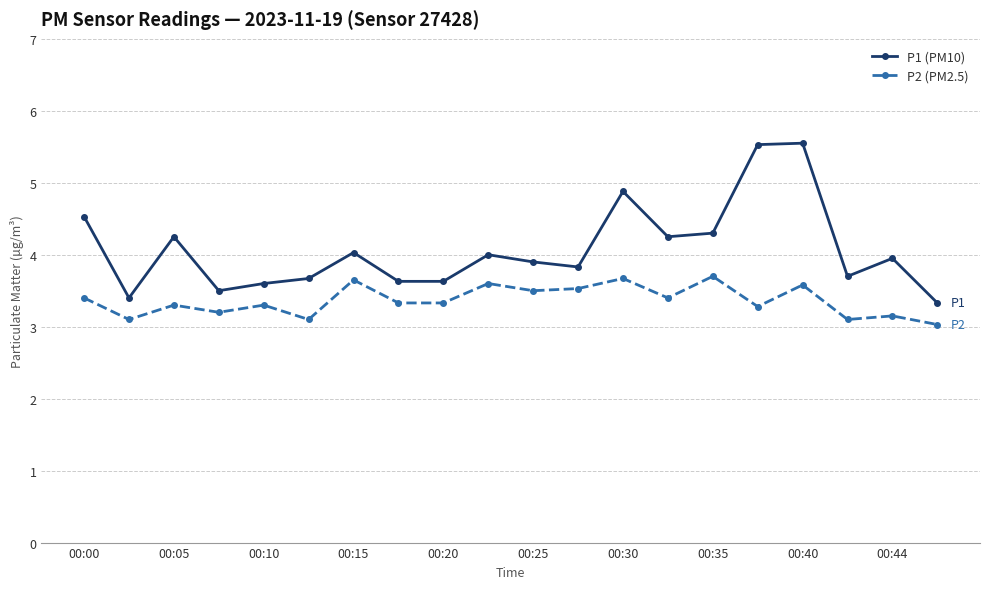

True or false: P1 (PM10) and P2 (PM2.5) cross at least once.

False